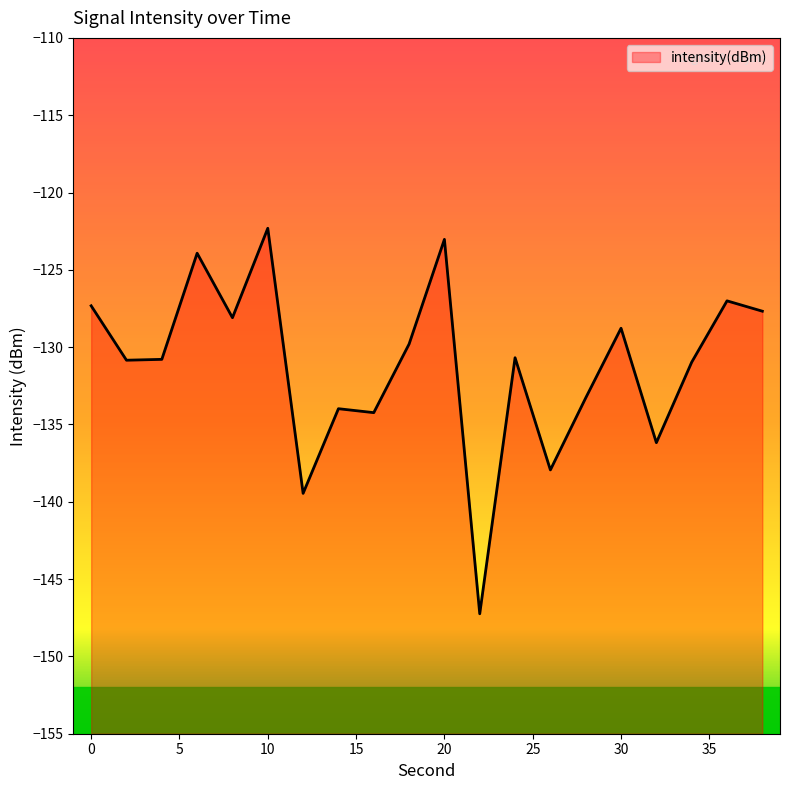

How many distinct data groups are displayed?

1